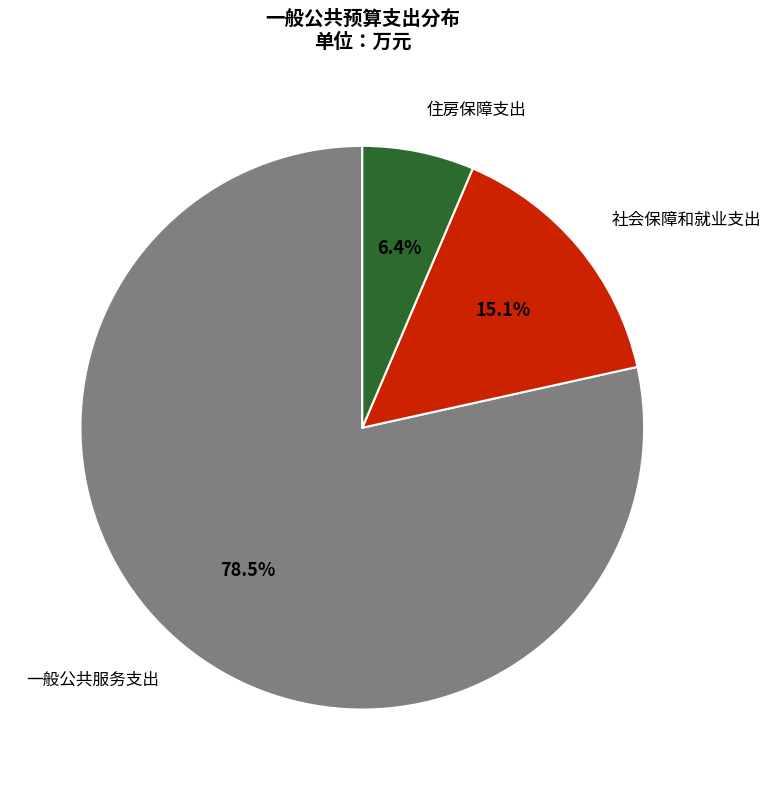

To the nearest percent, what is the combined percentage of 一般公共服务支出 and 社会保障和就业支出?

94%